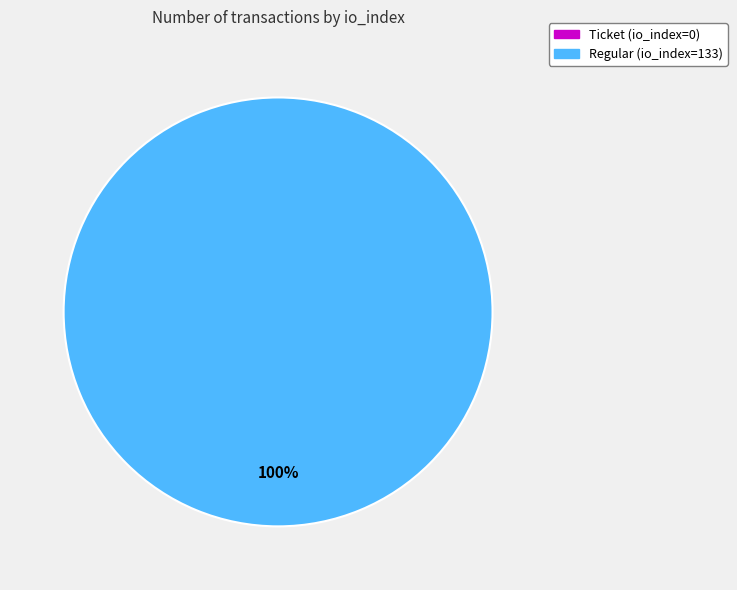

Rank the categories by value from highest to lowest.

Regular (io_index=133), Ticket (io_index=0)